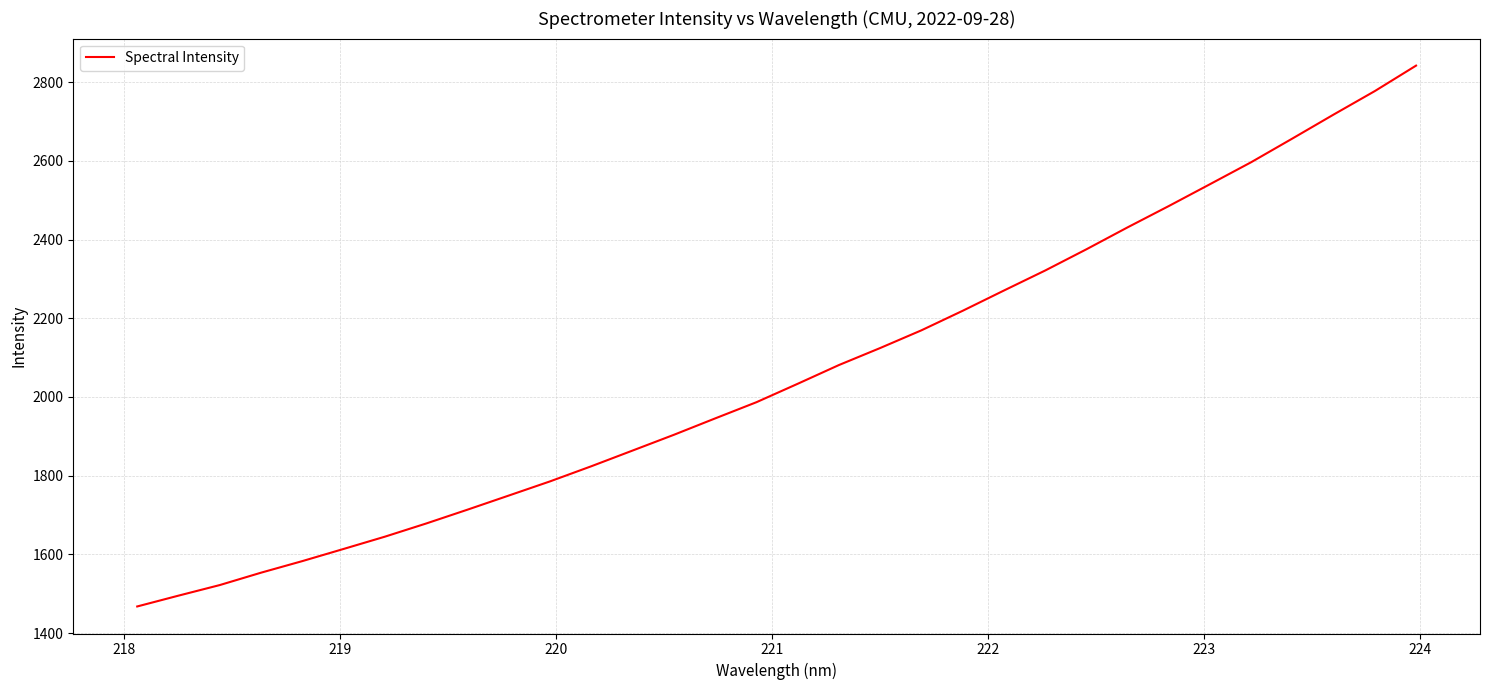

What is the greatest value displayed?

2841.7